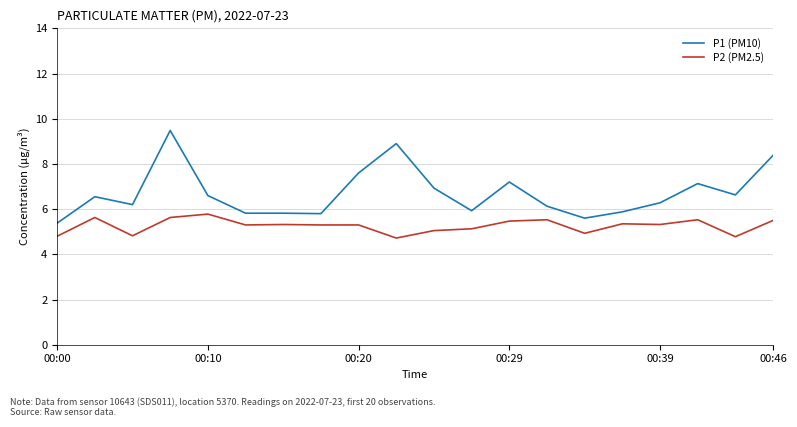

Rank the series by their maximum value, from highest to lowest.

P1 (PM10), P2 (PM2.5)